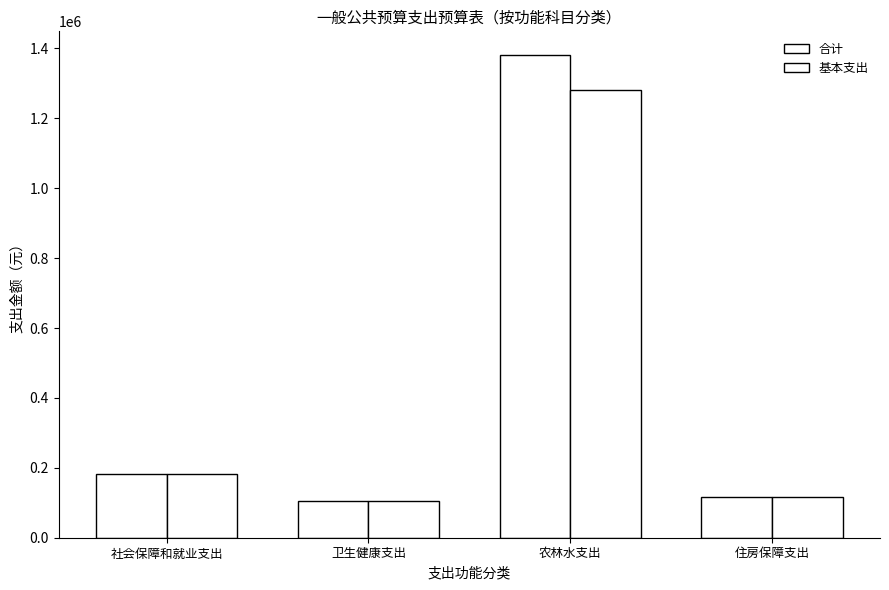

How many bars are there in total?

8